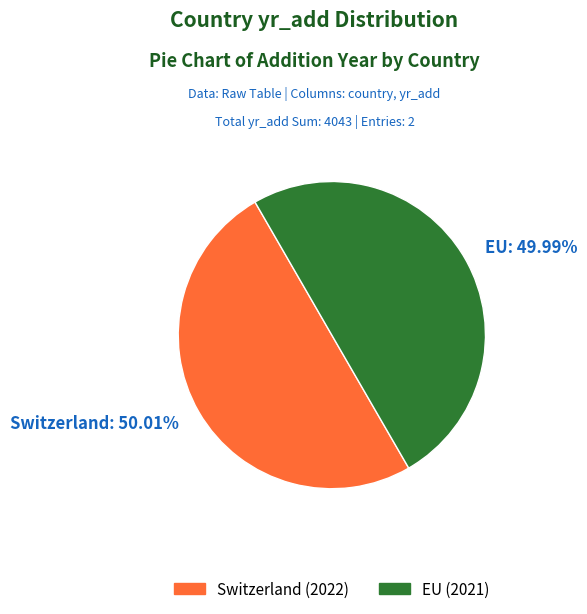

Do Switzerland and EU together represent more than half of the pie?

Yes